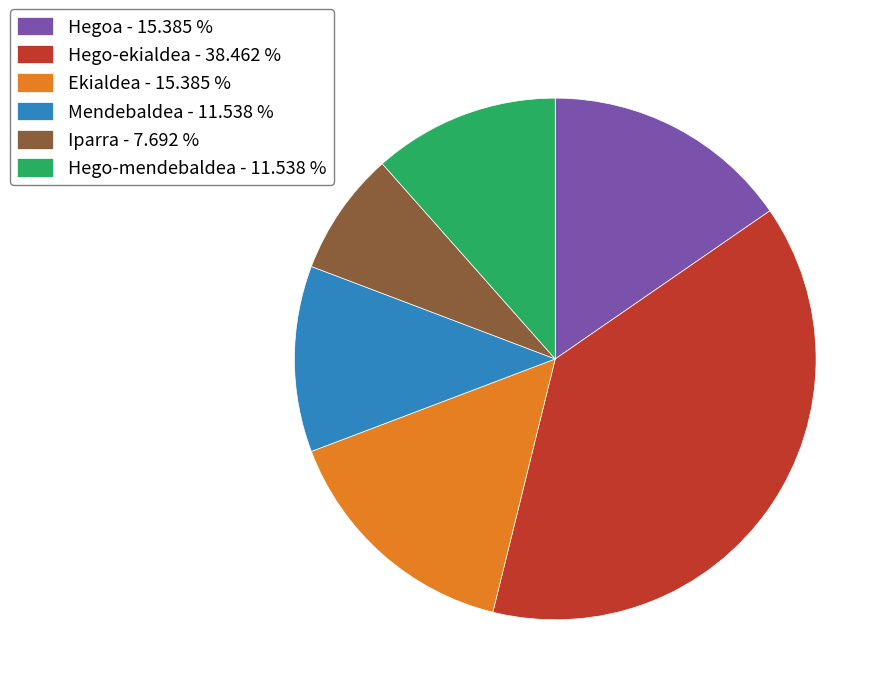

Is there any slice that represents more than half of the pie?

No